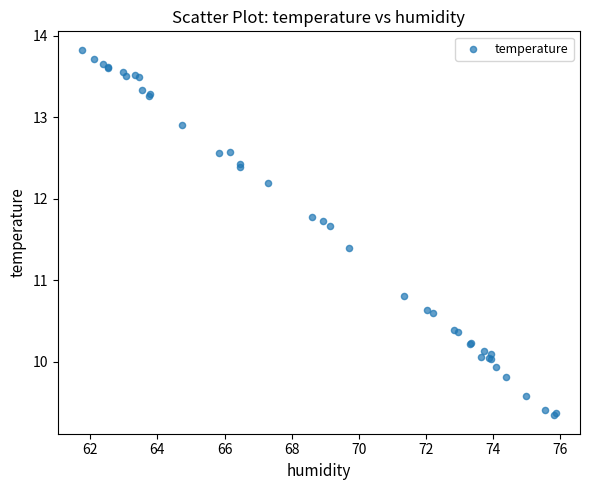

What Y value in the scatter plot is closest to 11?

10.8